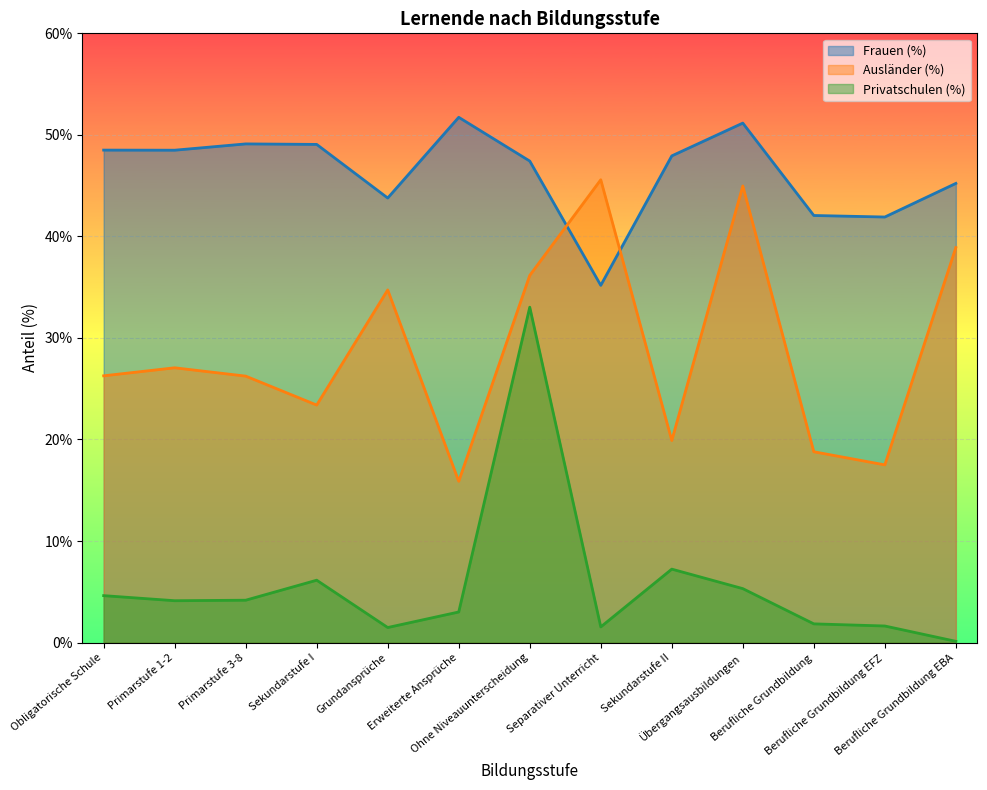

Reading left to right, list all the values displayed in this chart.

Frauen (%): 48.5	48.5	49.1	49.1	43.8	51.7	47.4	35.2	47.9	51.2	42.1	41.9	45.2
Ausländer (%): 26.3	27.1	26.2	23.4	34.7	15.9	36.2	45.6	19.9	45.0	18.8	17.5	38.9
Privatschulen (%): 4.6	4.1	4.2	6.1	1.5	3.0	33.0	1.5	7.2	5.3	1.8	1.6	0.1